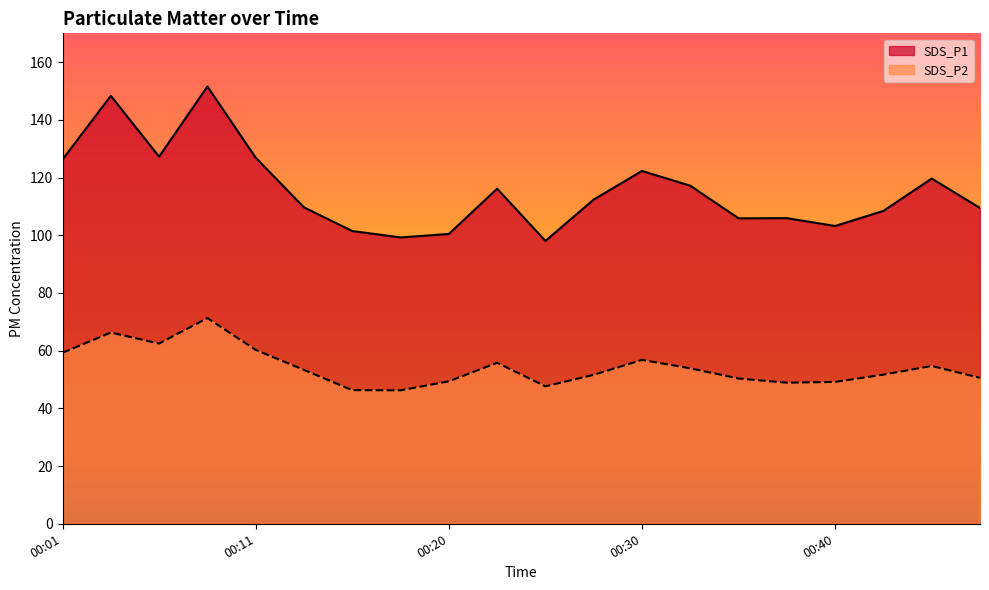

Which has a higher value, 00:35 or 00:16?

00:35